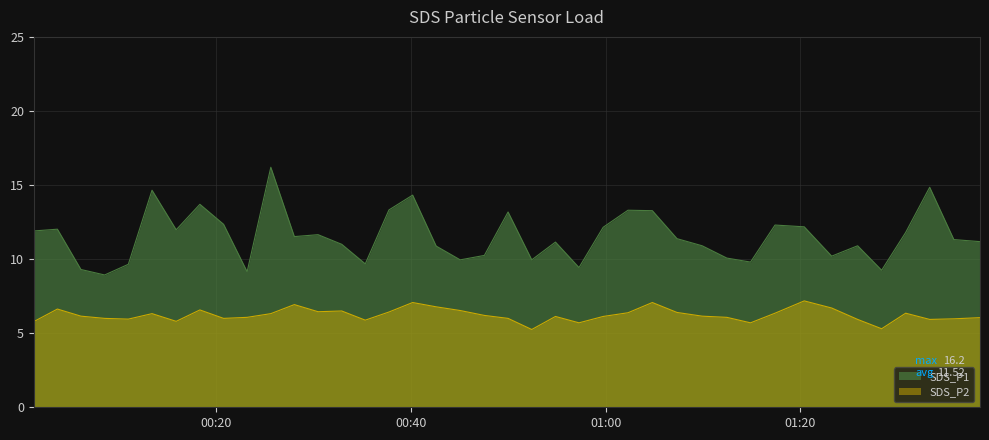

What is the sum of the SDS_P2 values at 2021/04/17 00:45:04 and 2021/04/17 01:04:48?

13.6